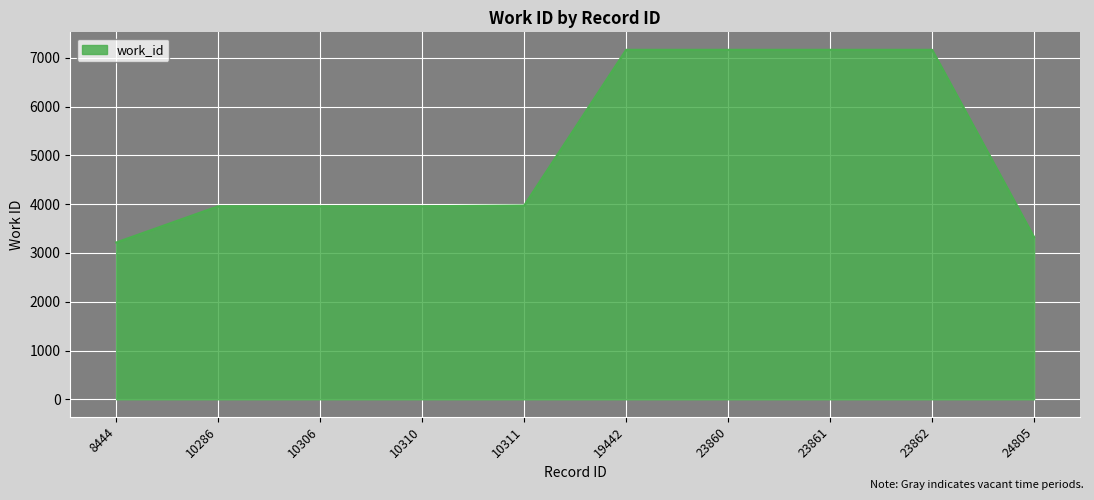

How many lines are shown in the chart?

1